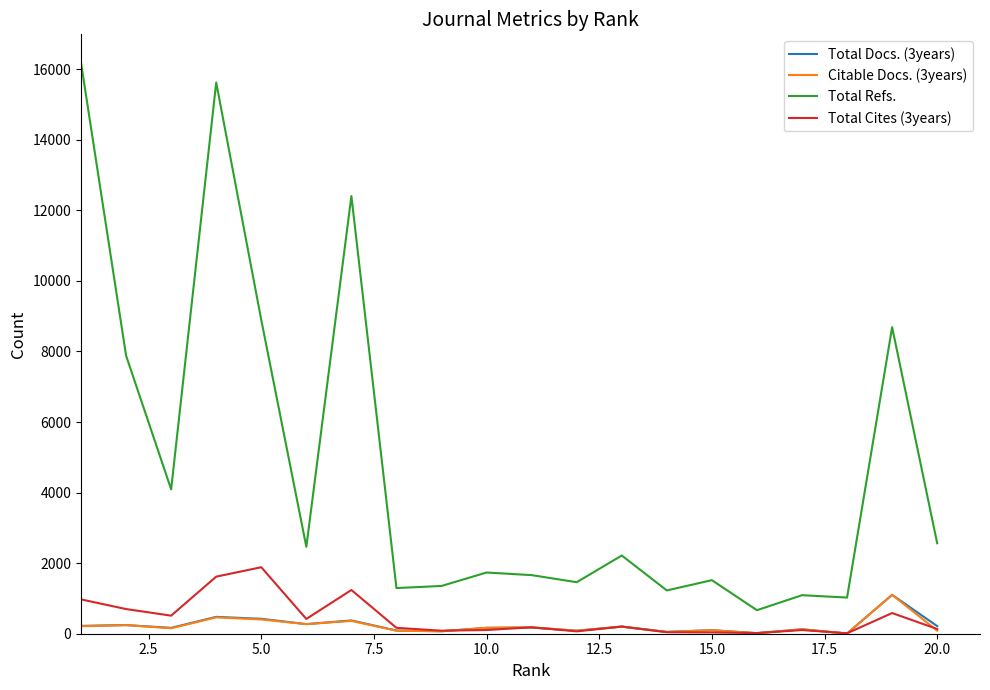

Which series has the widest spread of values?

Total Refs.